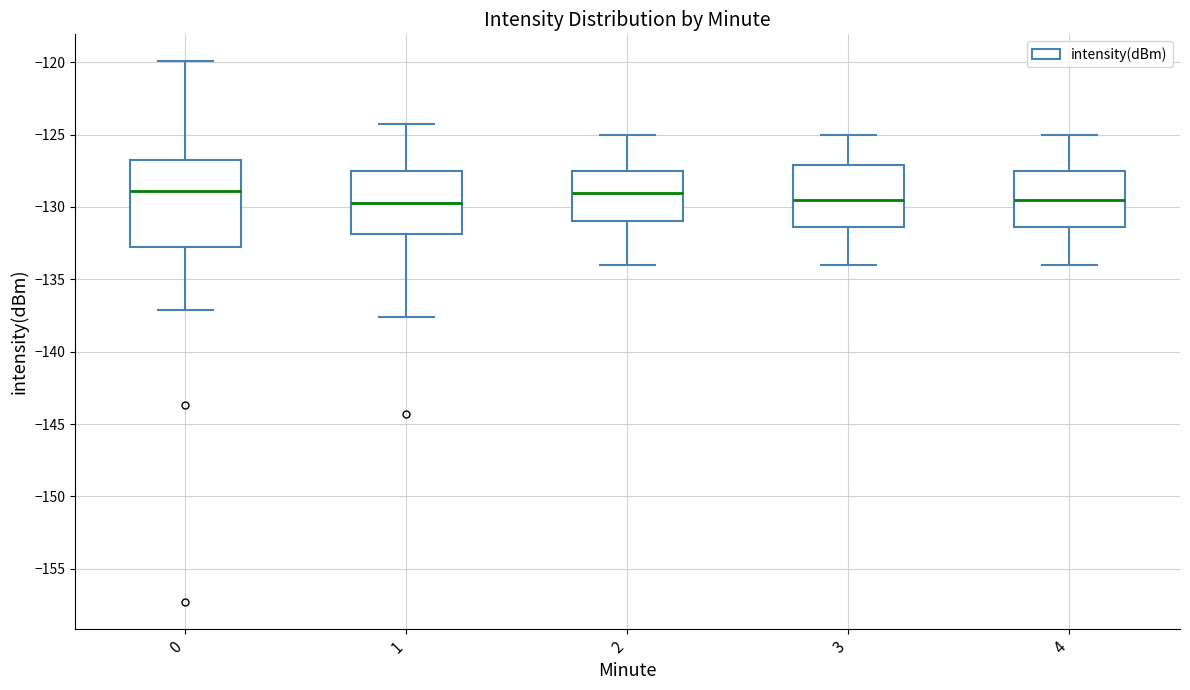

Reading left to right, read every box against the y-axis: the position of its median line, the range the box covers, and the ends of its whiskers. The values are not printed on the chart, so give them approximately, as read against the axis.

0: median -129.0, box -132.5 to -127.0, whiskers -137.0 to -120.0
1: median -129.5, box -132.0 to -127.5, whiskers -137.5 to -124.5
2: median -129.0, box -131.0 to -127.5, whiskers -134.0 to -125.0
3: median -129.5, box -131.5 to -127.0, whiskers -134.0 to -125.0
4: median -129.5, box -131.5 to -127.5, whiskers -134.0 to -125.0